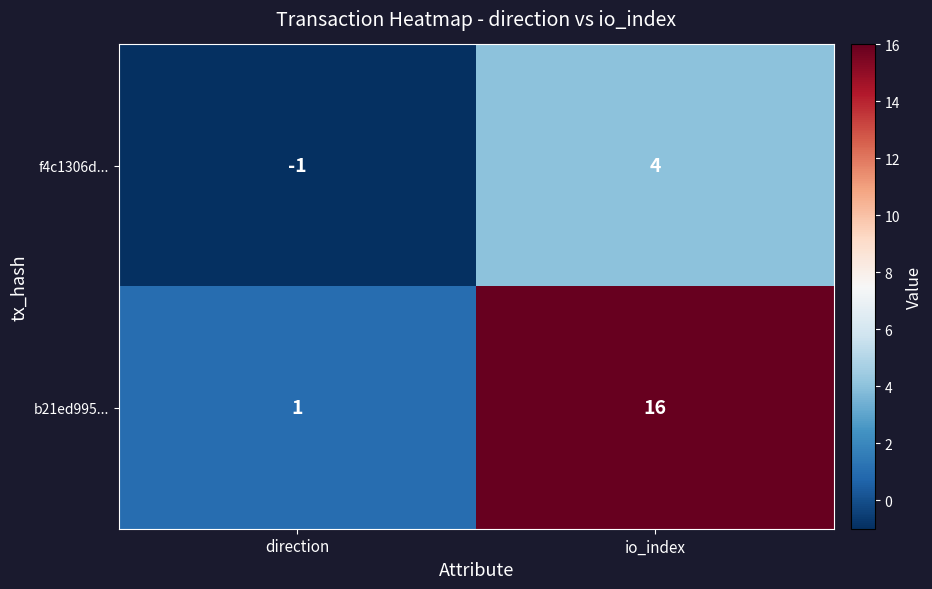

Reading left to right, what are all the values shown in this chart?

f4c1306d...: direction=-1	io_index=4
b21ed995...: direction=1	io_index=16